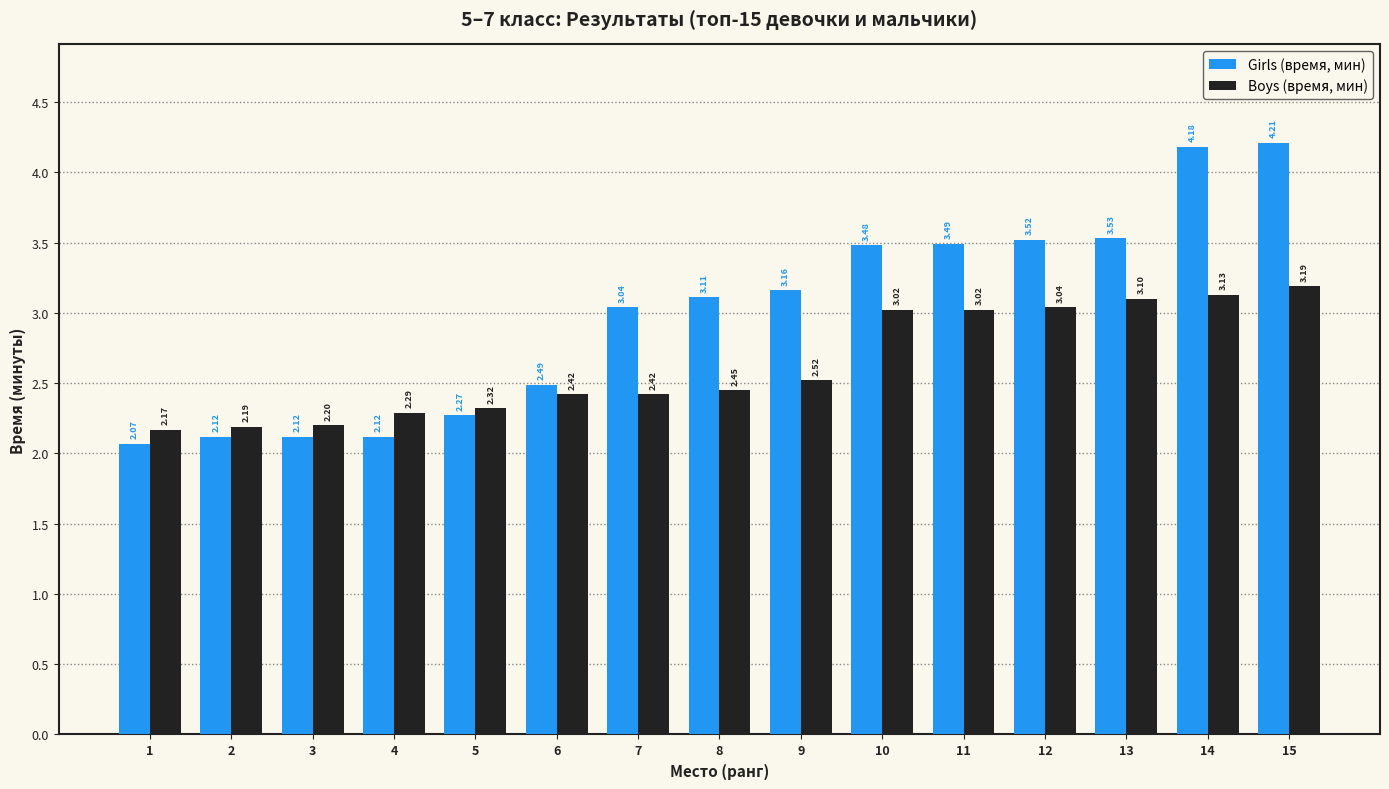

Which series has the largest range (max minus min)?

Girls (время, мин)